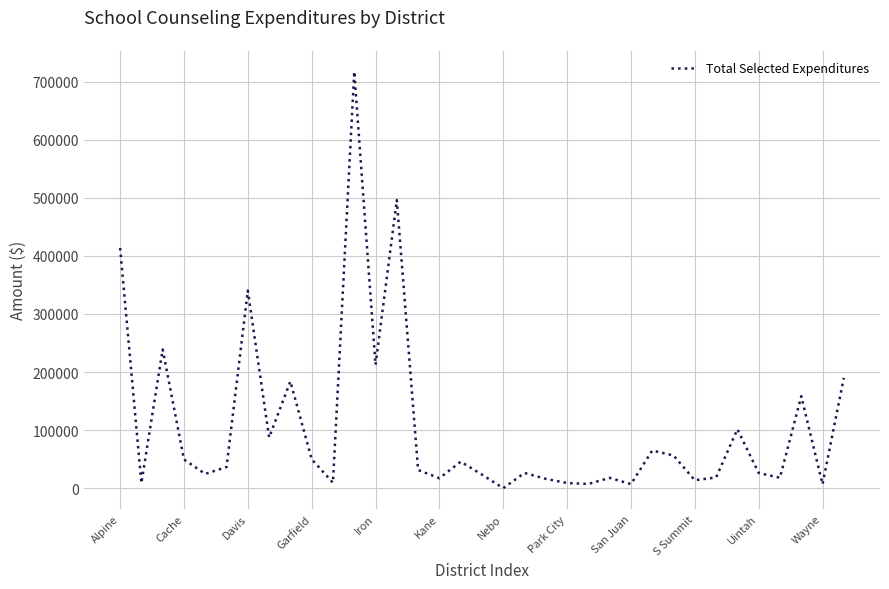

What is the greatest value displayed?

717497.2